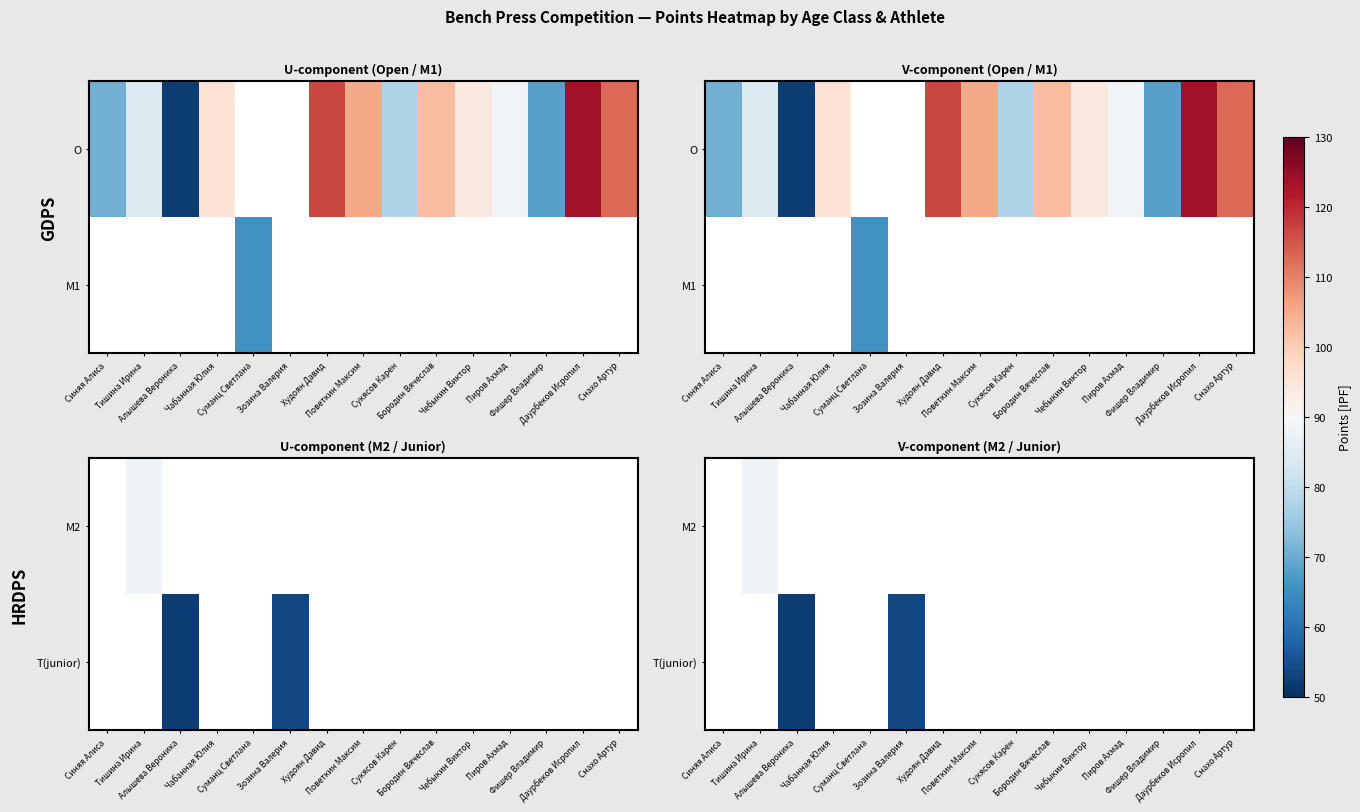

True or false: T(junior) has a value of 27.9 at Бородин Вячеслав.

False